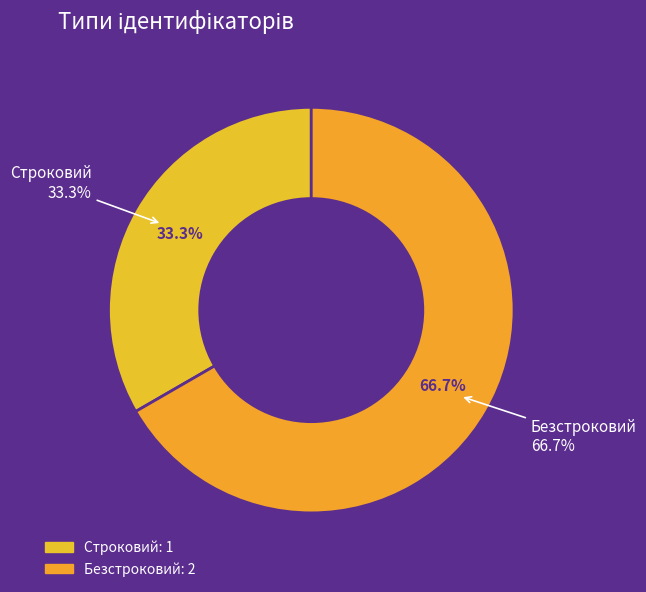

Approximately how many times larger is the value at Строковий compared to Безстроковий?

0.5